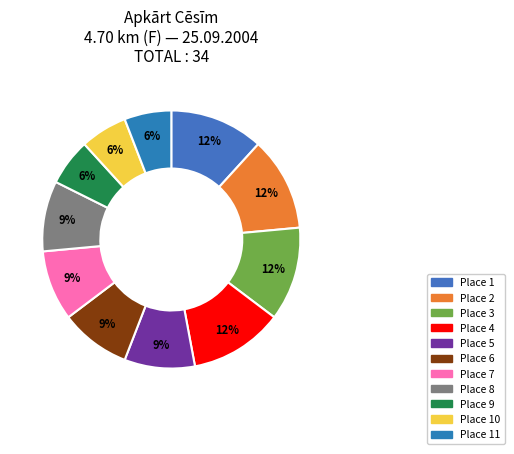

How many slices are in this pie chart?

11